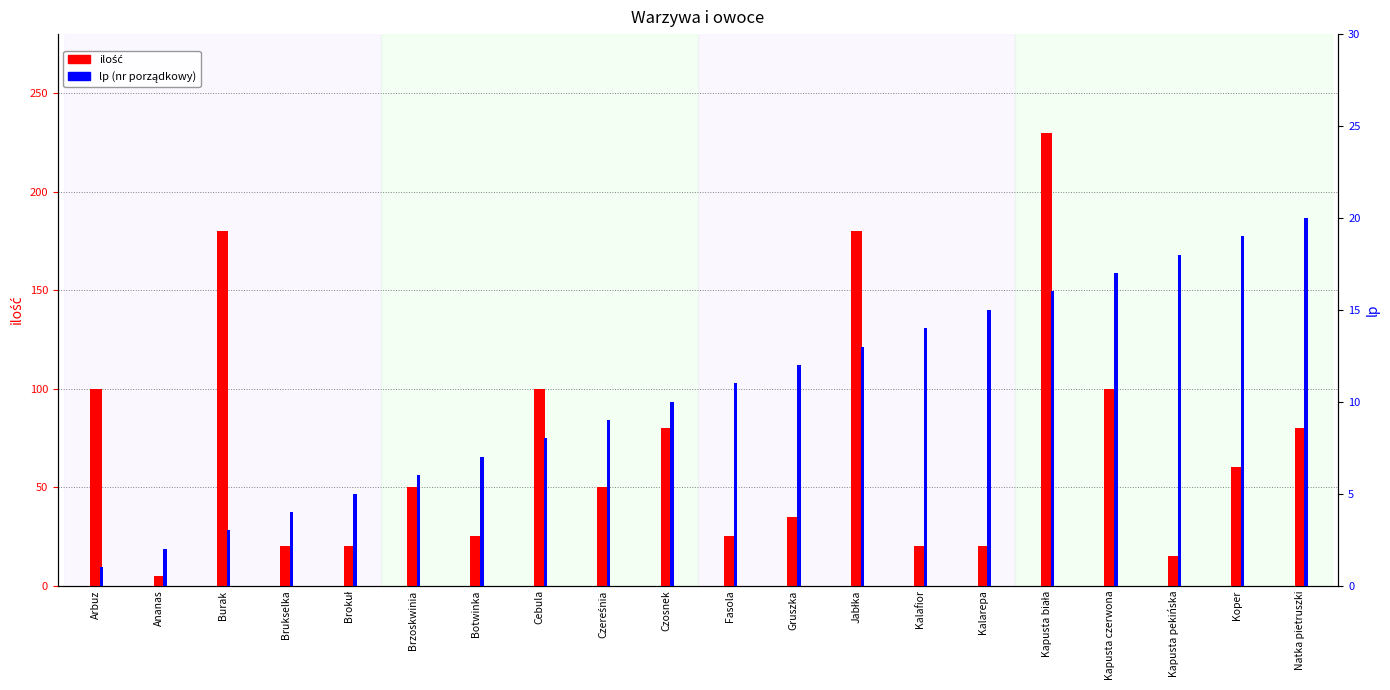

What is the label of the 7th bar from the right?

Kalafior